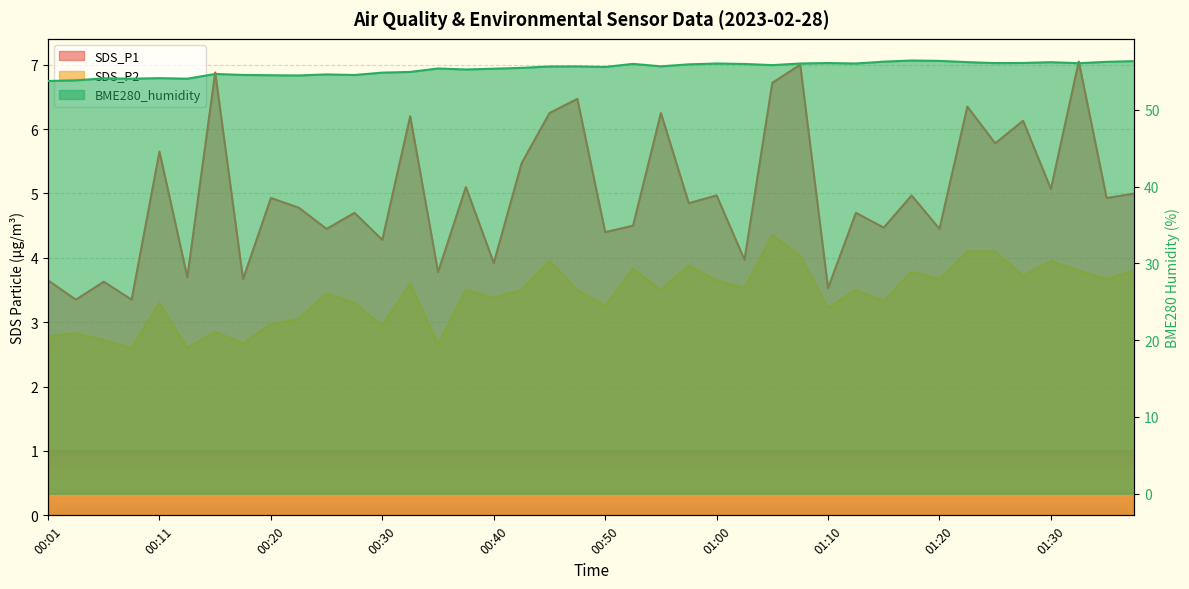

Rank the series at 01:34 from highest to lowest value.

BME280_humidity, SDS_P1, SDS_P2